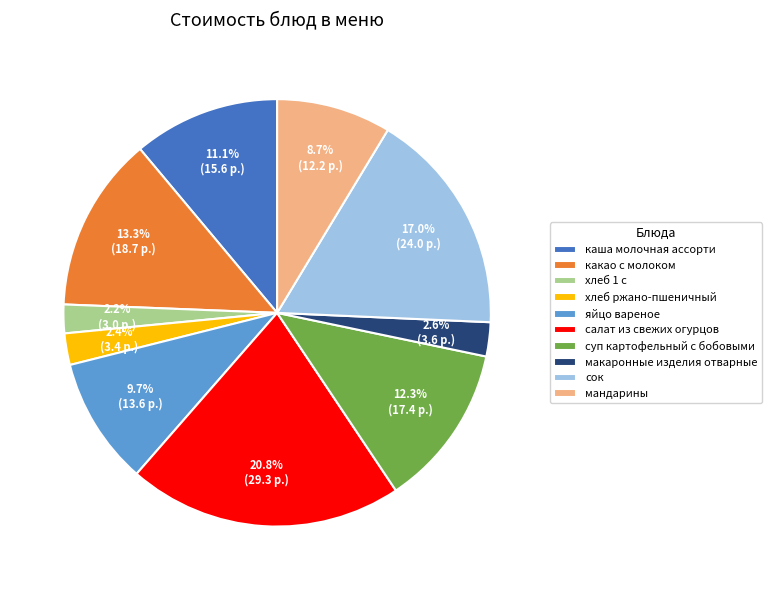

To the nearest percent, what is the average slice percentage?

10%